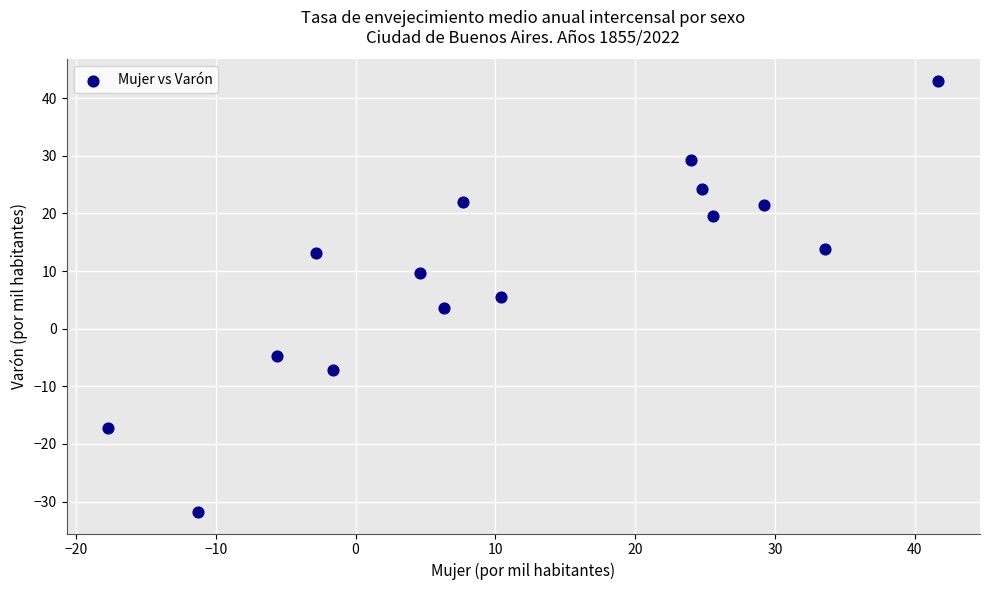

What is the range of X values (max minus min)?

59.4